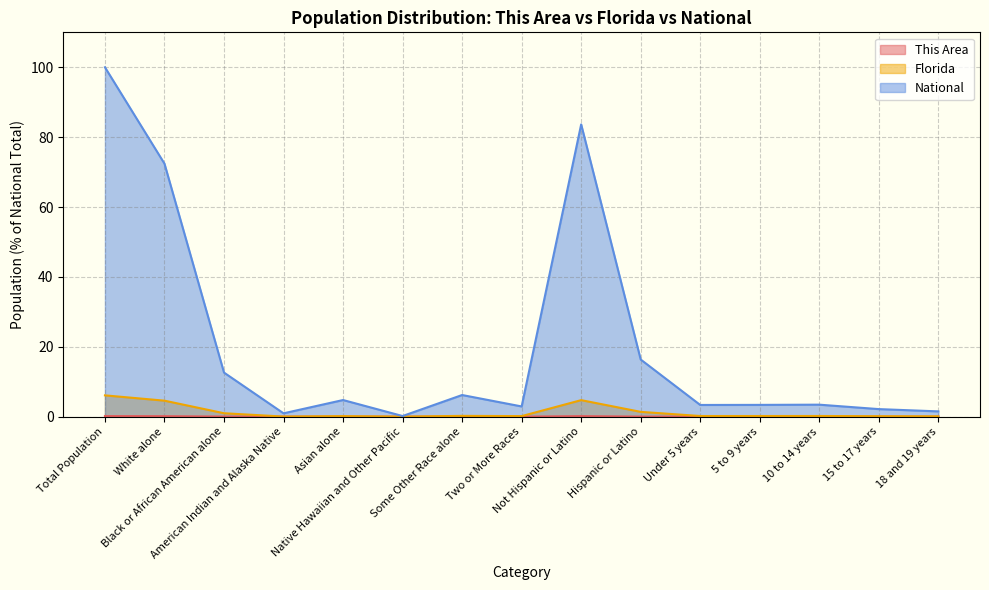

At which category is the sum across all series the highest?

Total Population